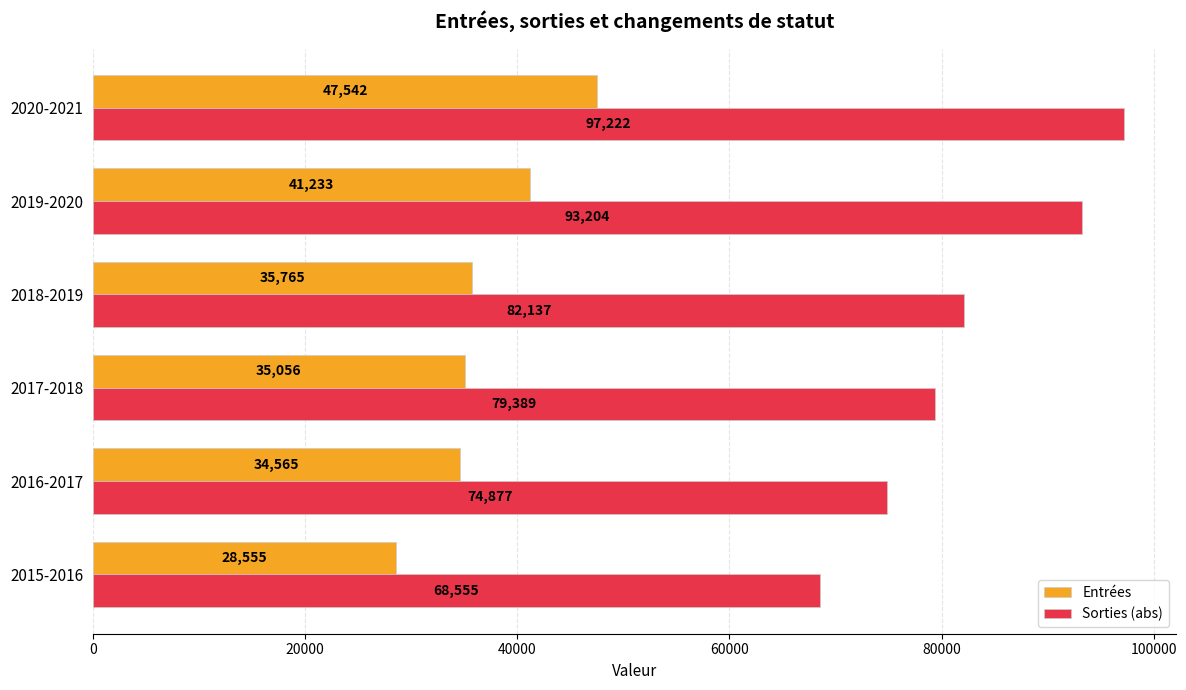

What is the difference between the second highest and second lowest values in the Sorties (abs) series?

18327